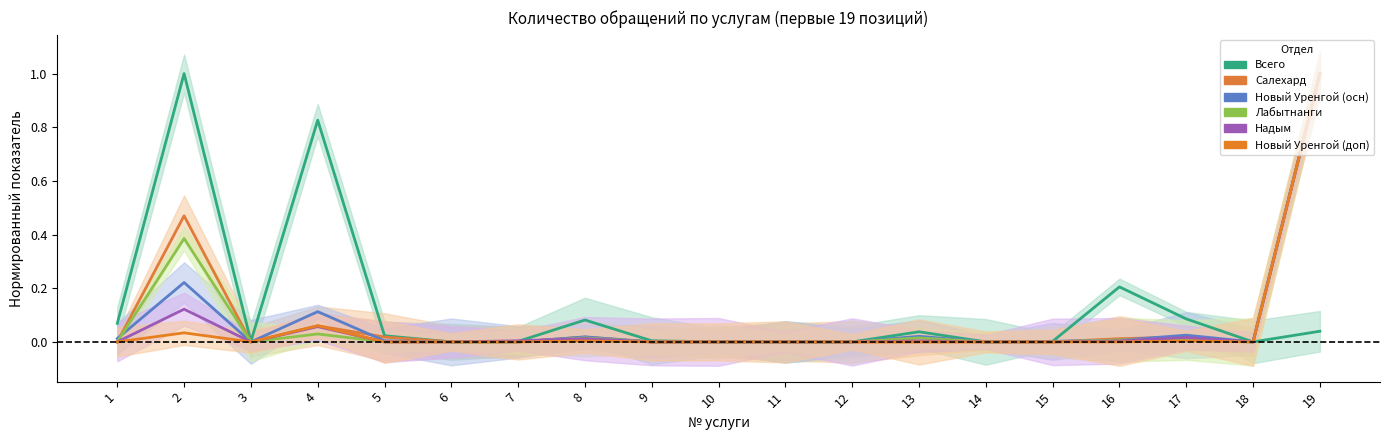

How many times do Новый Уренгой (осн) and Салехард cross each other?

4